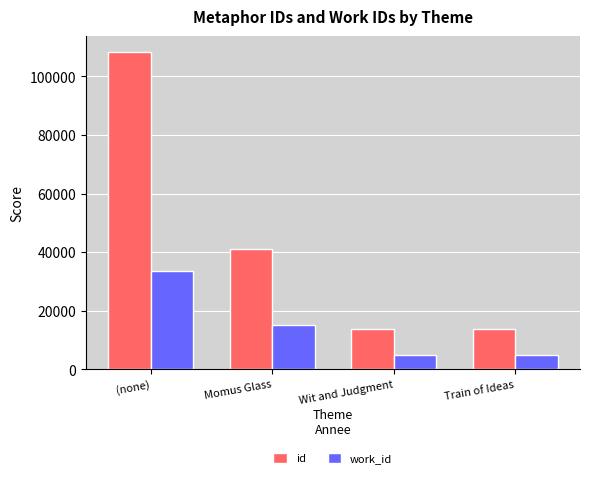

True or false: work_id has a value of 8493 at (none).

False